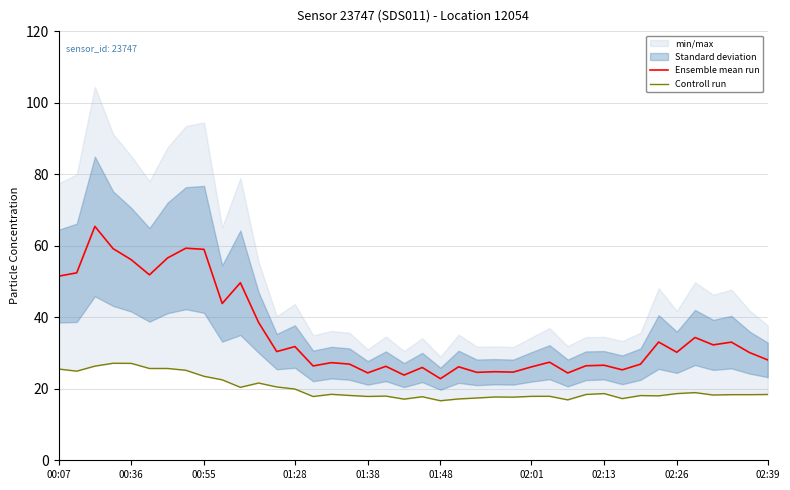

Reading left to right, what are all the values shown in this chart?

Ensemble mean run: 51.5	52.4	65.4	59.2	56.1	51.9	56.6	59.3	59.0	43.8	49.6	38.5	30.4	31.8	26.4	27.3	26.9	24.4	26.3	23.8	26.0	22.8	26.1	24.6	24.8	24.6	26.1	27.4	24.4	26.4	26.6	25.3	26.9	33.1	30.2	34.3	32.3	33.0	30.1	28.1
Controll run: 25.5	24.9	26.3	27.1	27.1	25.7	25.7	25.2	23.5	22.5	20.4	21.6	20.5	19.9	17.8	18.4	18.1	17.9	17.9	17.1	17.8	16.6	17.1	17.4	17.7	17.6	17.9	17.9	16.9	18.4	18.6	17.2	18.1	18.0	18.6	18.9	18.2	18.4	18.4	18.4